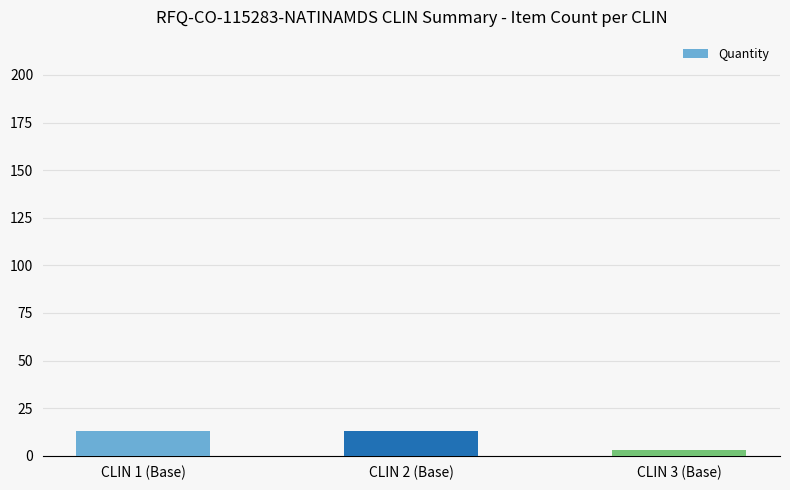

Read the value at CLIN 2 (Base), to the nearest 10.

10